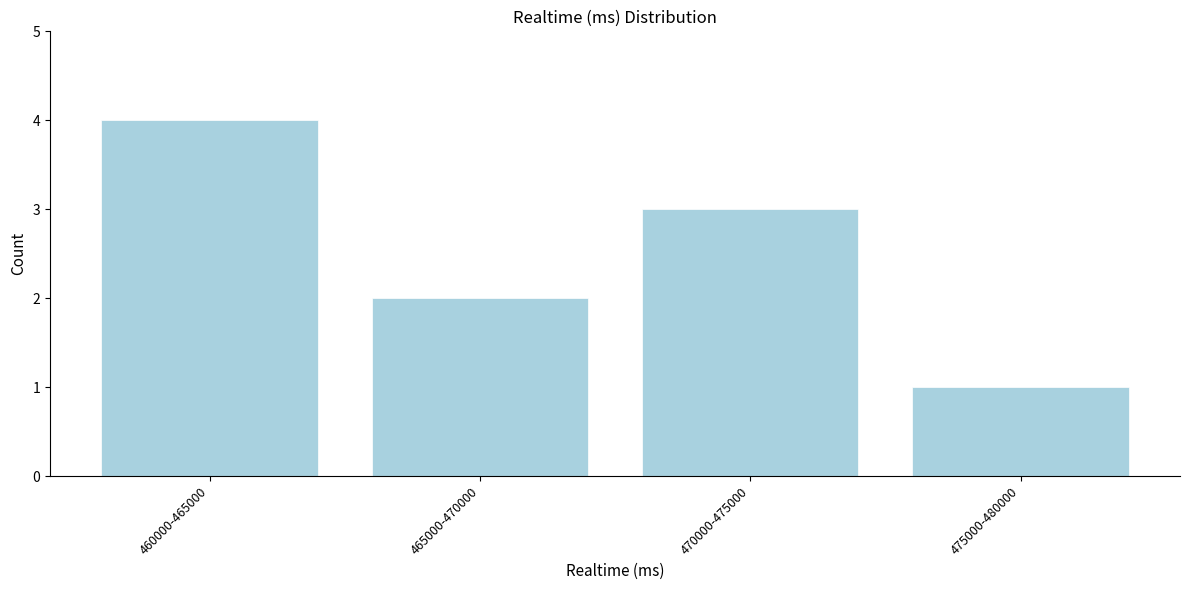

Reading left to right, transcribe all the data shown in this chart.

460000-465000=4	465000-470000=2	470000-475000=3	475000-480000=1